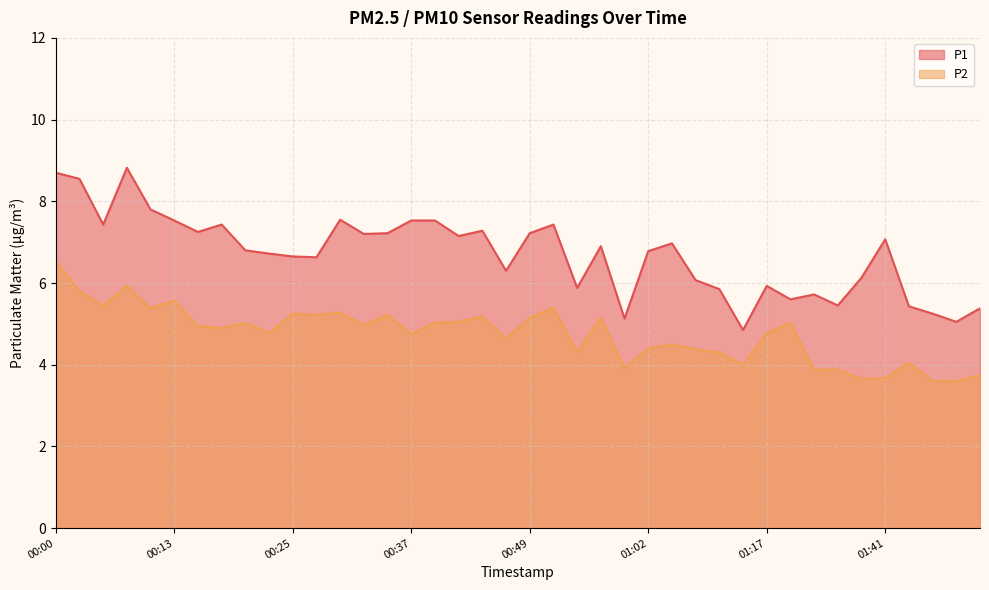

True or false: P1 and P2 cross at least once.

False